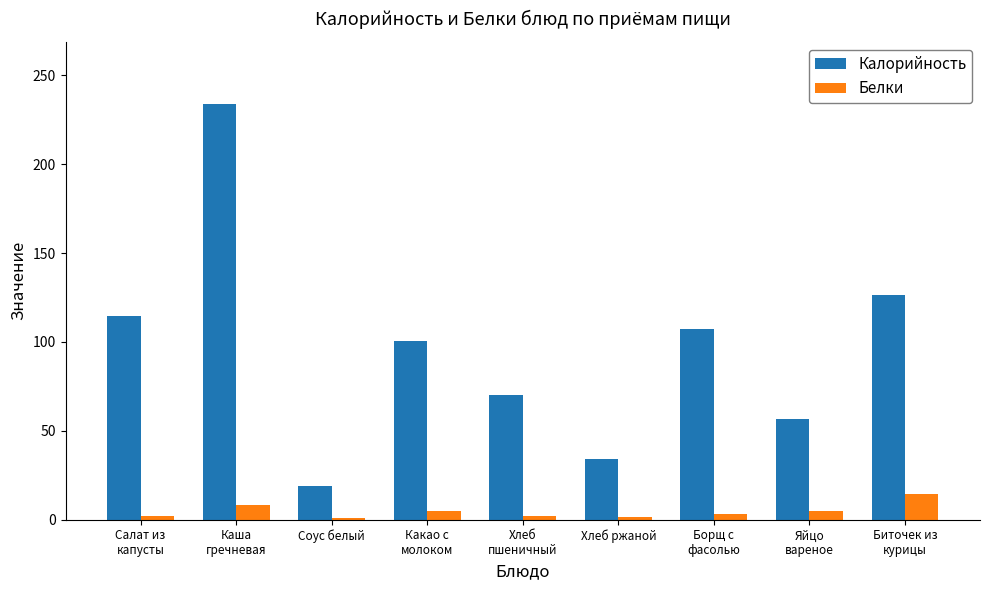

Which series has the largest total across all categories?

Калорийность